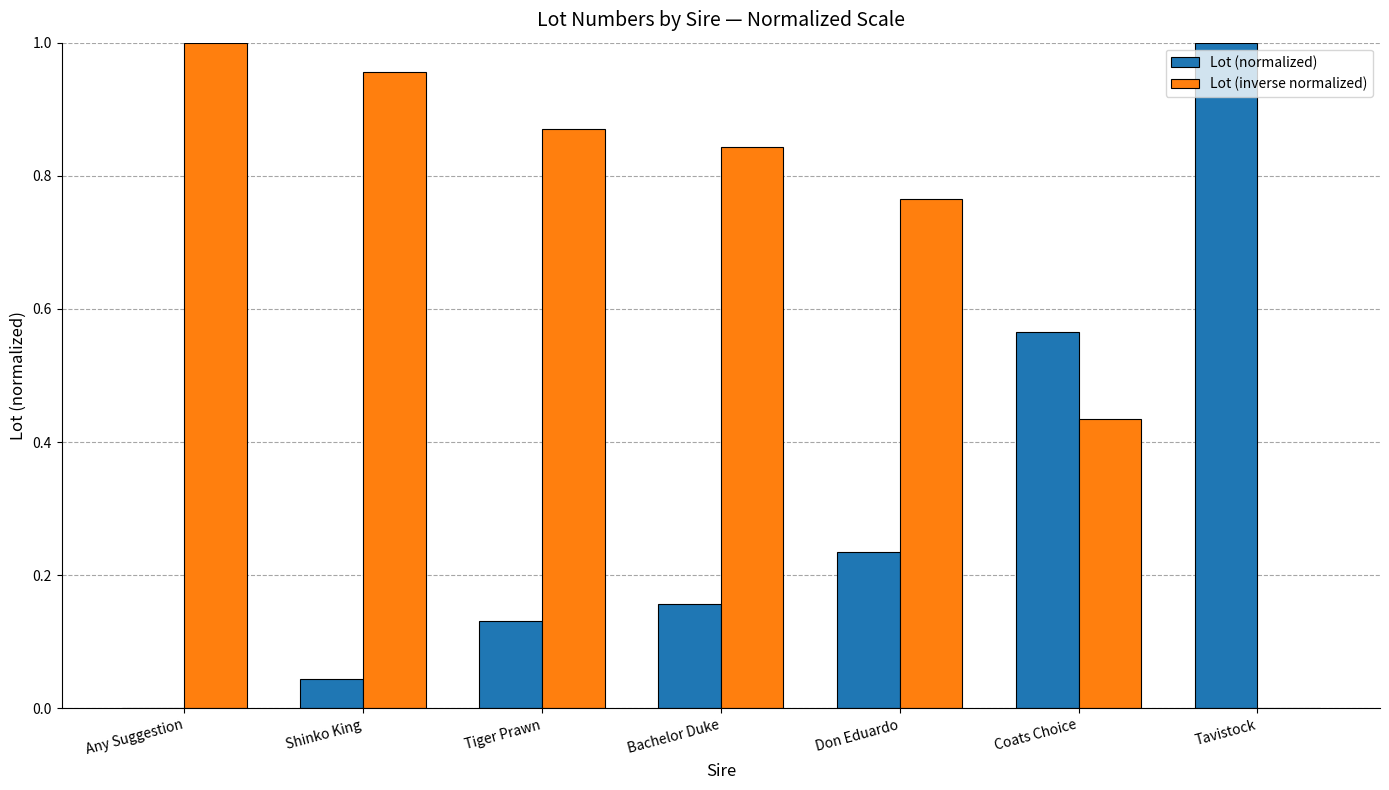

What is the sum of the Lot (inverse normalized) values at Shinko King and Don Eduardo?

1.7